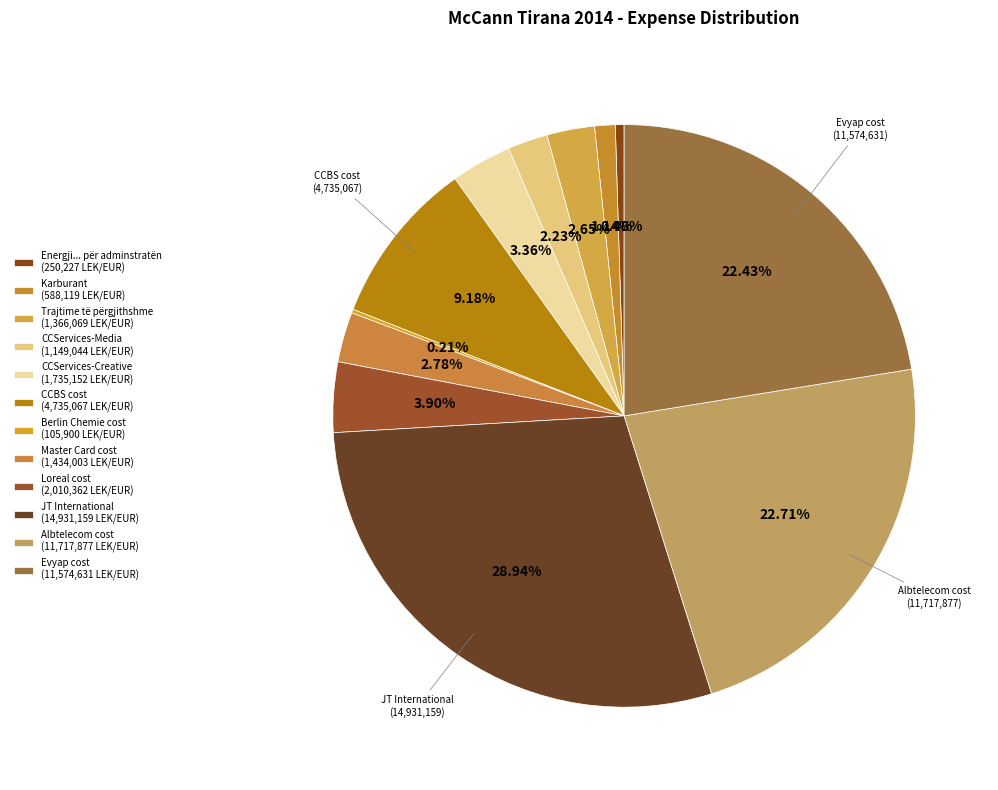

Between Evyap cost and Albtelecom cost, which is larger?

Albtelecom cost